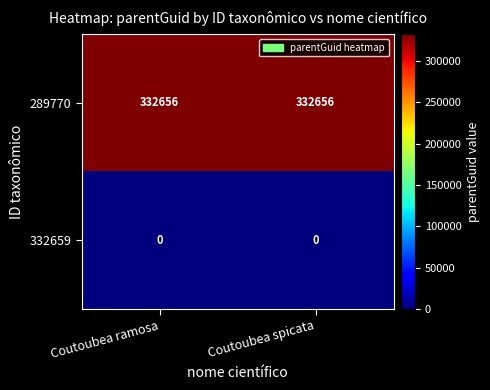

Reading right to left, extract all data points from this chart.

289770: 332656	332656
332659: 0	0